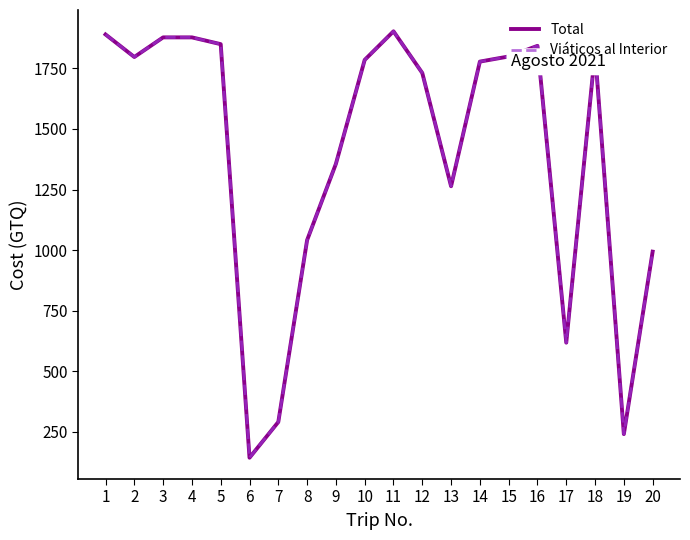

True or false: Total and Viáticos al Interior cross at least once.

False